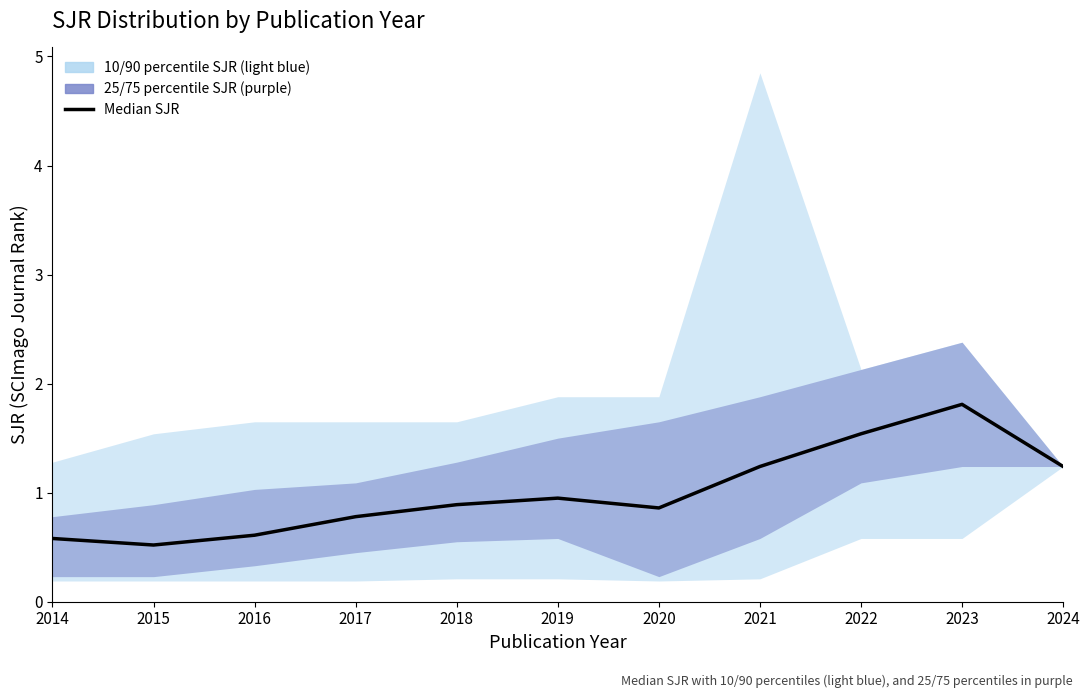

Where is the data nearest to the value 1?

2019